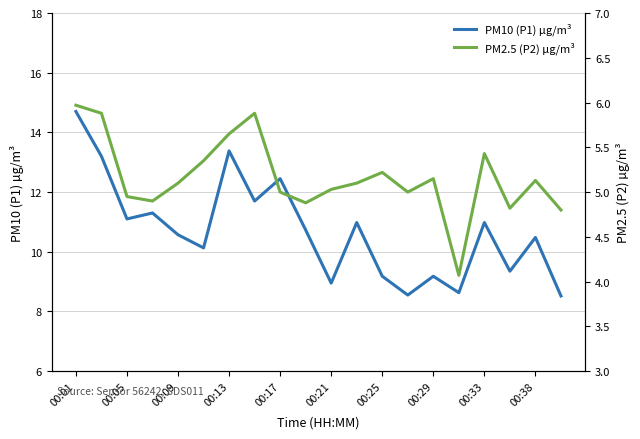

What is the greatest value displayed?

14.7